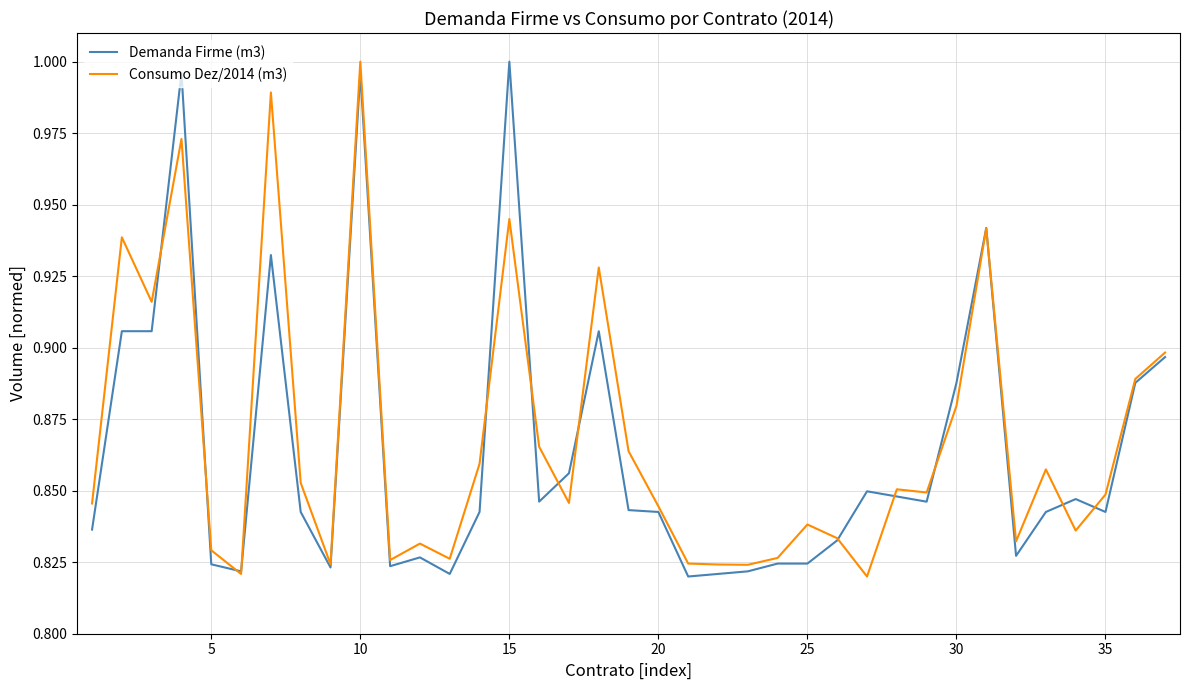

At which label does Consumo Dez/2014 (m3) reach its peak?

10